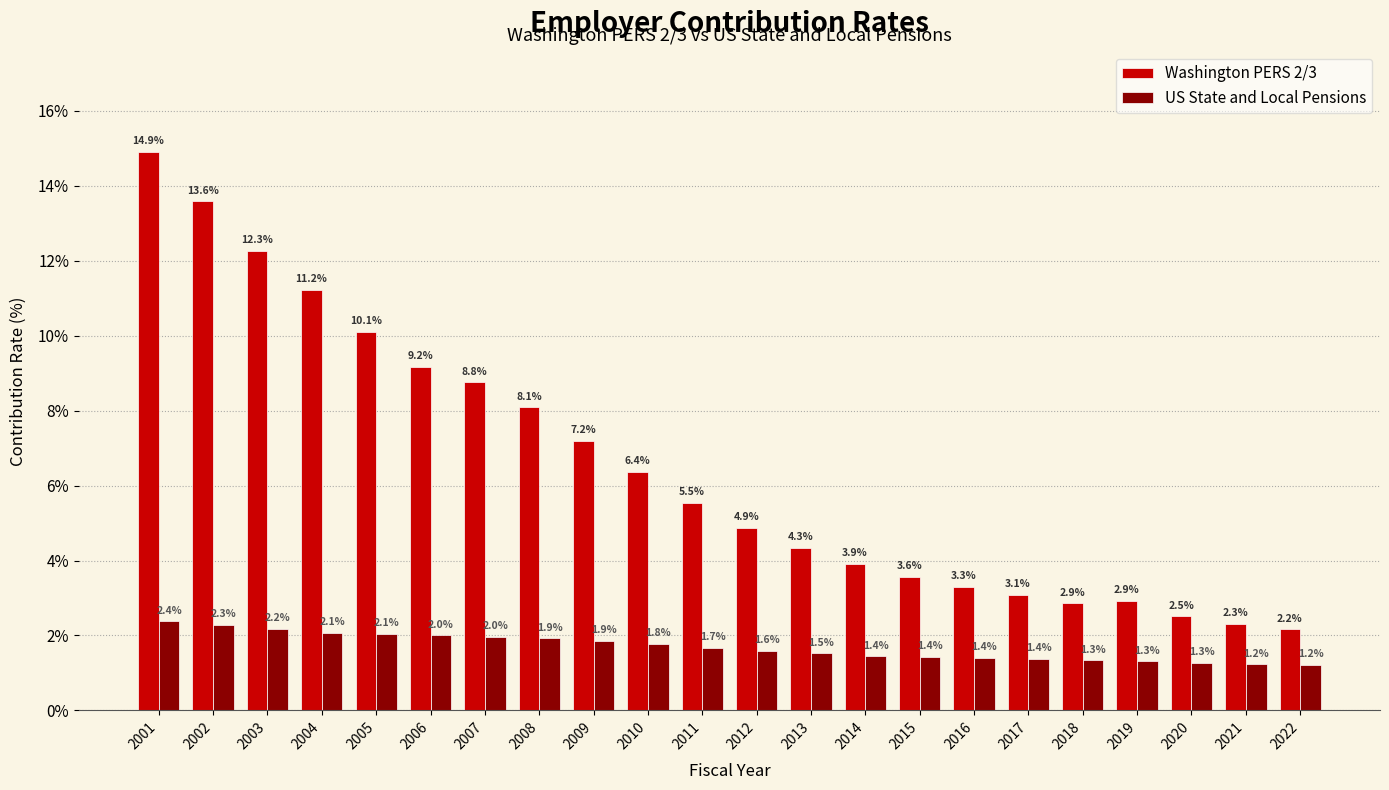

Reading right to left, list all the values displayed in this chart.

Washington PERS 2/3: 2.2	2.3	2.5	2.9	2.9	3.1	3.3	3.6	3.9	4.3	4.9	5.5	6.4	7.2	8.1	8.8	9.2	10.1	11.2	12.3	13.6	14.9
US State and Local Pensions: 1.2	1.2	1.3	1.3	1.3	1.4	1.4	1.4	1.4	1.5	1.6	1.7	1.8	1.9	1.9	2.0	2.0	2.1	2.1	2.2	2.3	2.4